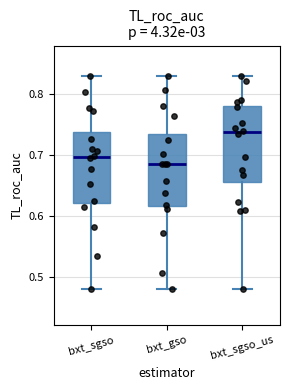

Where is the upper edge of the box for bxt_sgso on the y-axis? The values are not printed on the chart, so give them approximately, as read against the axis.

0.74